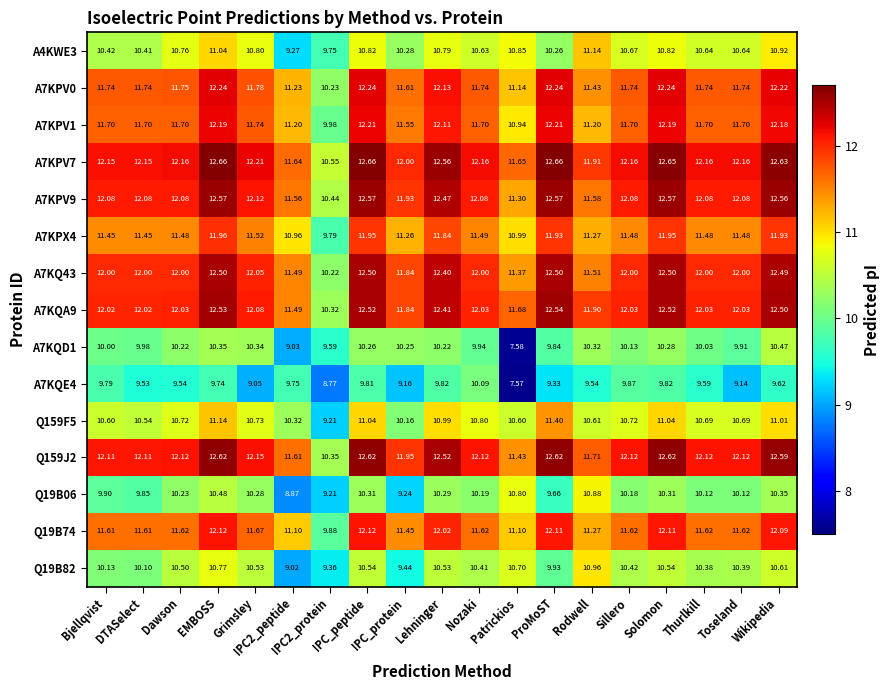

How many values in the Q159J2 series are below 12?

5